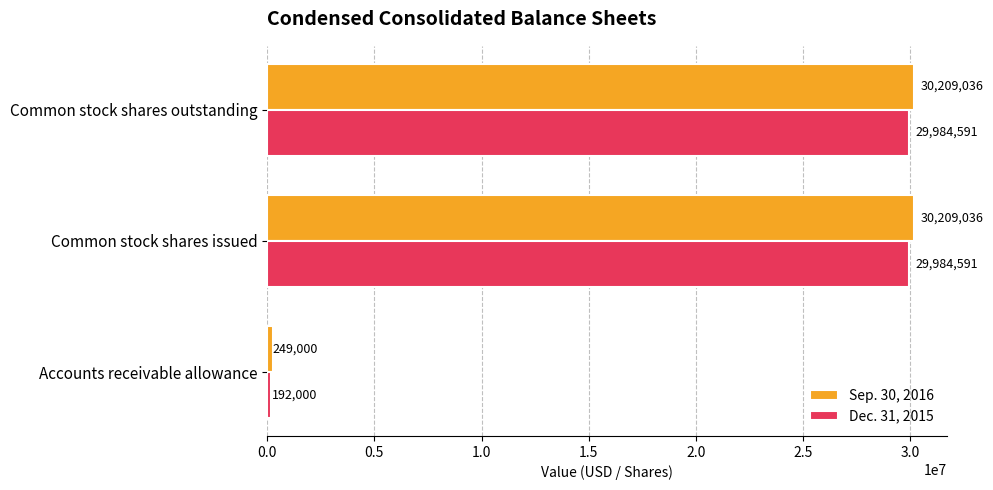

Is the value of Dec. 31, 2015 at Common stock shares outstanding greater than the value of Sep. 30, 2016 at Accounts receivable allowance?

Yes